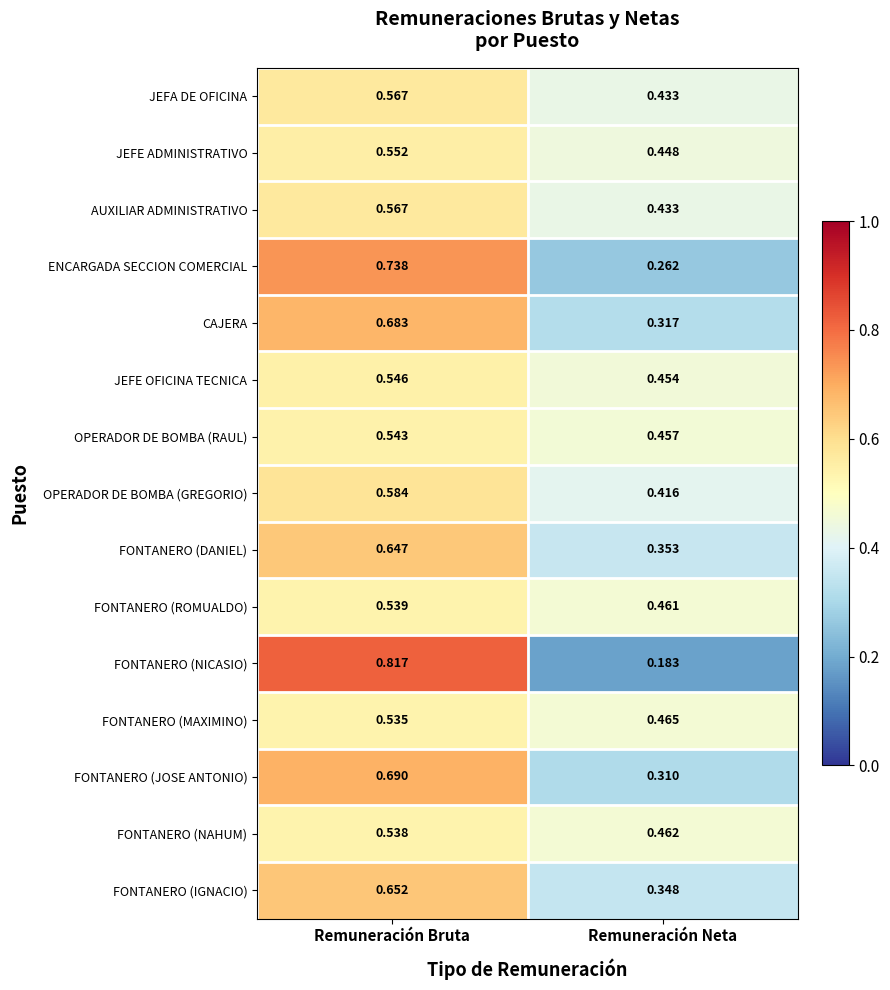

Is the value of CAJERA at Remuneración Bruta greater than the value of JEFE ADMINISTRATIVO at Remuneración Bruta?

Yes